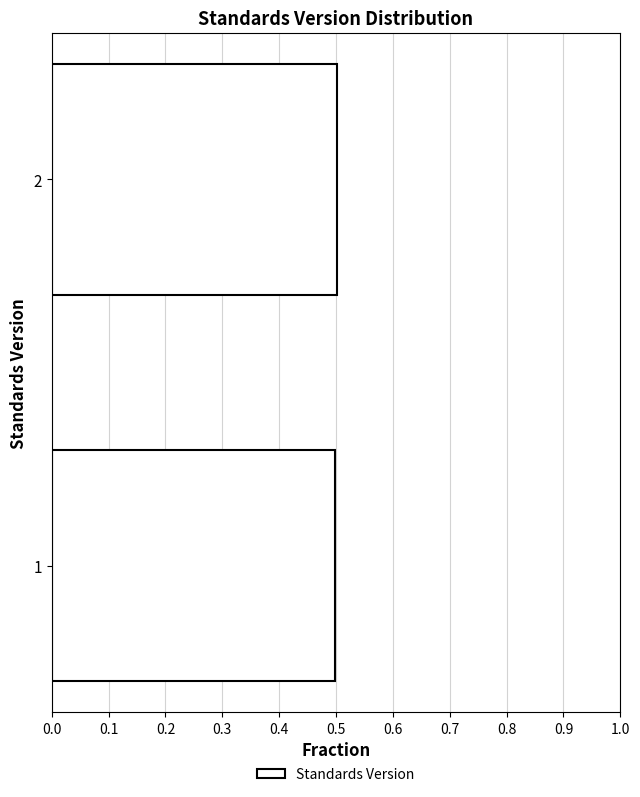

Reading top to bottom, transcribe all the data shown in this chart.

0.5	0.5